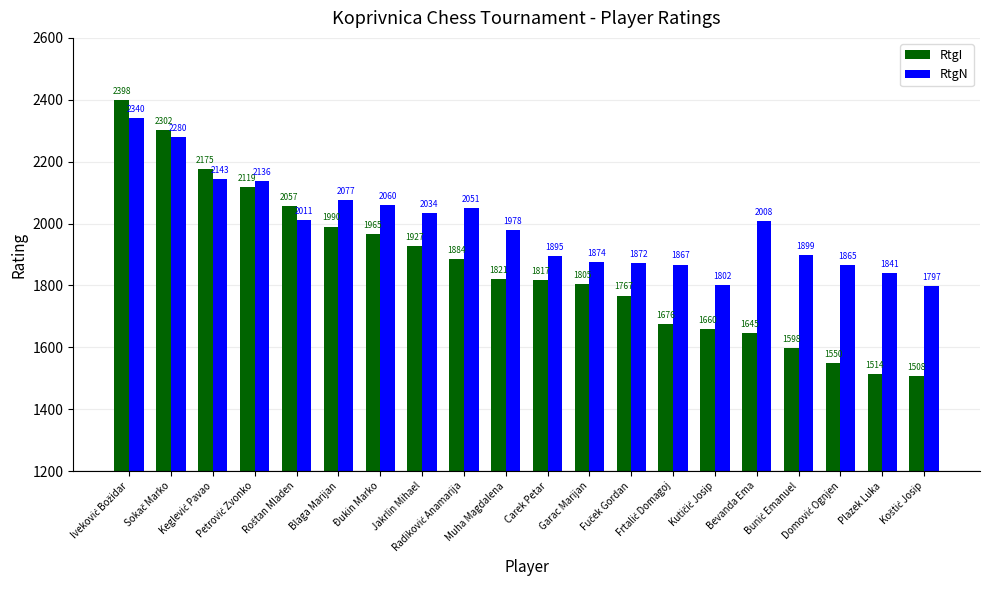

What is the difference between the maximum and minimum values in the RtgN series?

543